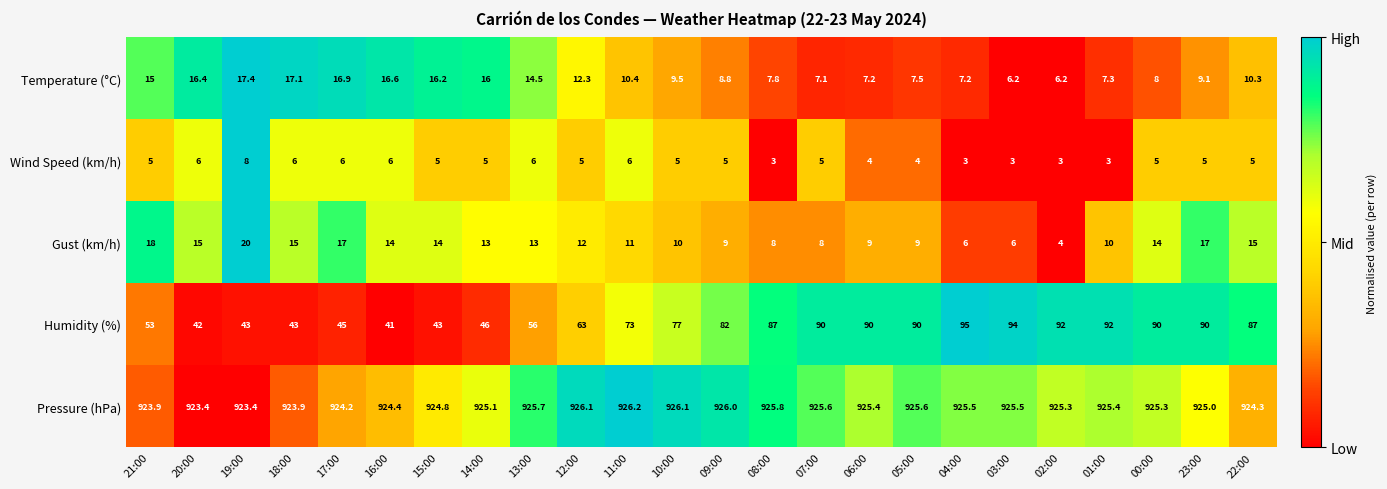

What is the difference between the maximum and minimum values in the Humidity (%) series?

54.0